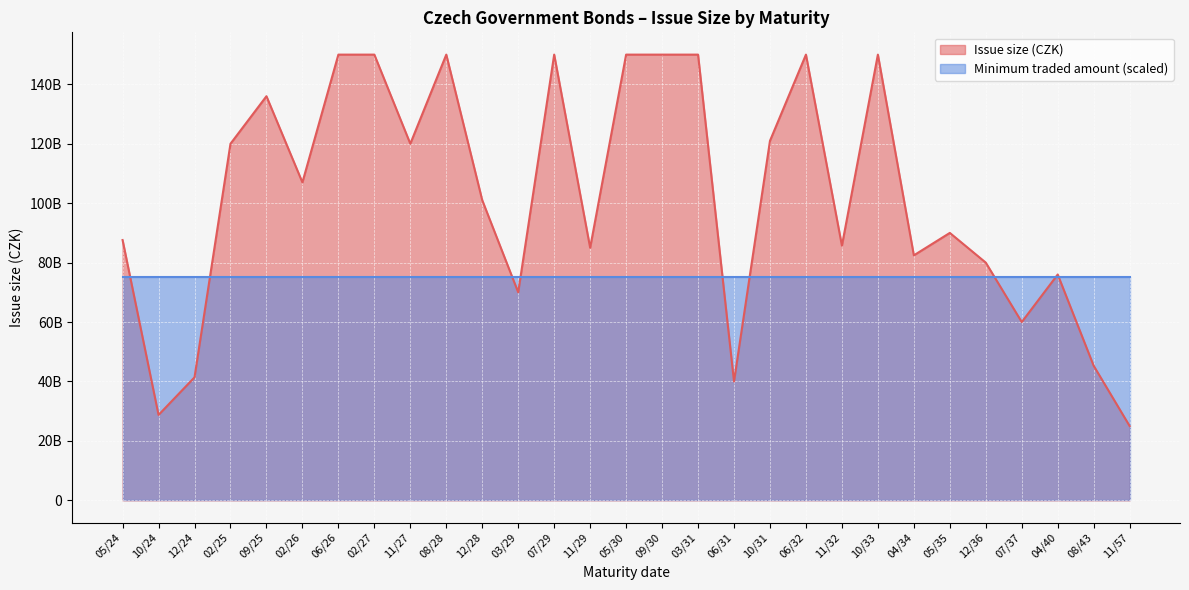

Rank the categories by value from lowest to highest.

11/57, 10/24, 06/31, 12/24, 08/43, 07/37, 03/29, 04/40, 12/36, 04/34, 11/29, 11/32, 05/24, 05/35, 12/28, 02/26, 02/25, 11/27, 10/31, 09/25, 06/26, 02/27, 08/28, 07/29, 05/30, 09/30, 03/31, 06/32, 10/33